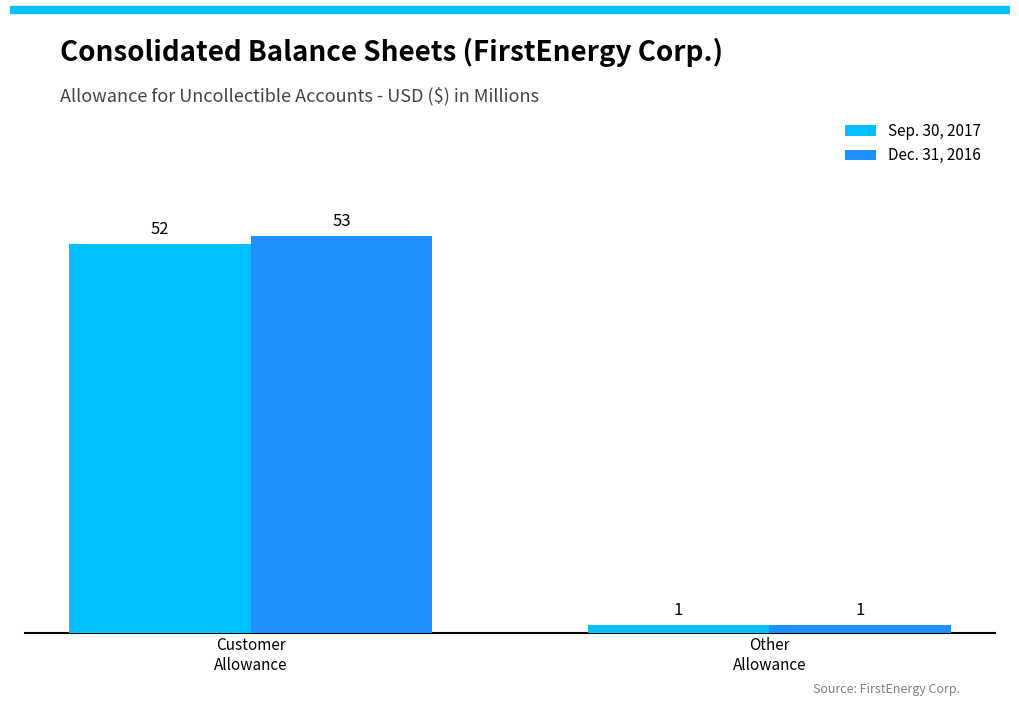

How many groups of bars are there?

2